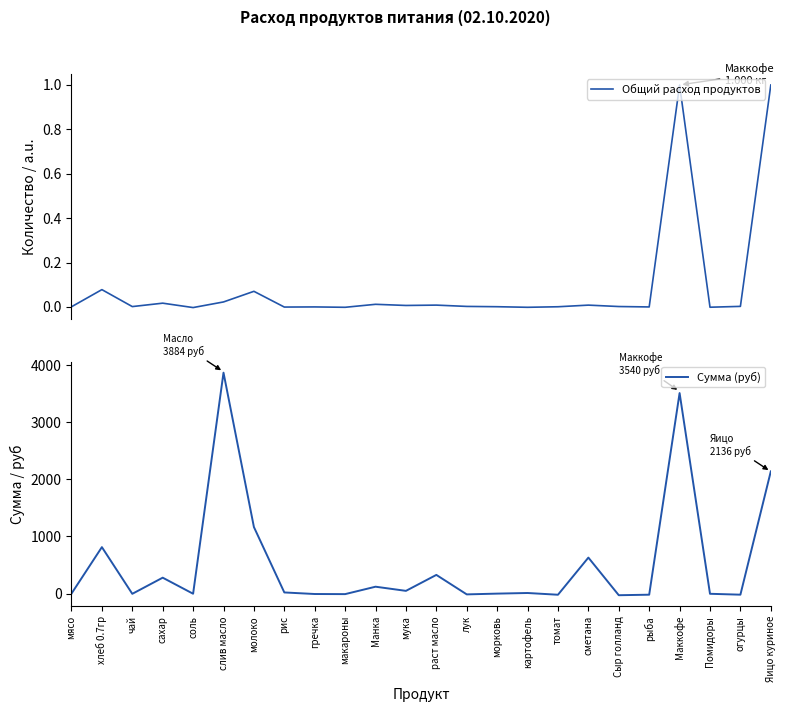

Reading right to left, list all the values displayed in this chart.

Общий расход продуктов: Яицо куриное=1.0	огурцы=0.0	Помидоры=-0.0	Маккофе=1.0	рыба=-0.0	Сыр голланд=0.0	сметана=0.0	томат=0.0	картофель=-0.0	морковь=0.0	лук=0.0	раст масло=0.0	мука=0.0	Манка=0.0	макароны=-0.0	гречка=-0.0	рис=-0.0	молоко=0.1	слив масло=0.0	соль=-0.0	сахар=0.0	чай=0.0	хлеб 0.7гр=0.1	мясо=0.0
Сумма (руб): Яицо куриное=2140.1	огурцы=-19.0	Помидоры=-3.5	Маккофе=3512.4	рыба=-19.3	Сыр голланд=-28.5	сметана=630.3	томат=-20.2	картофель=10.4	морковь=-0.4	лук=-14.0	раст масло=327.3	мука=47.8	Манка=120.6	макароны=-9.3	гречка=-7.4	рис=20.1	молоко=1165.6	слив масло=3869.3	соль=-2.6	сахар=278.7	чай=-4.1	хлеб 0.7гр=813.6	мясо=0.0